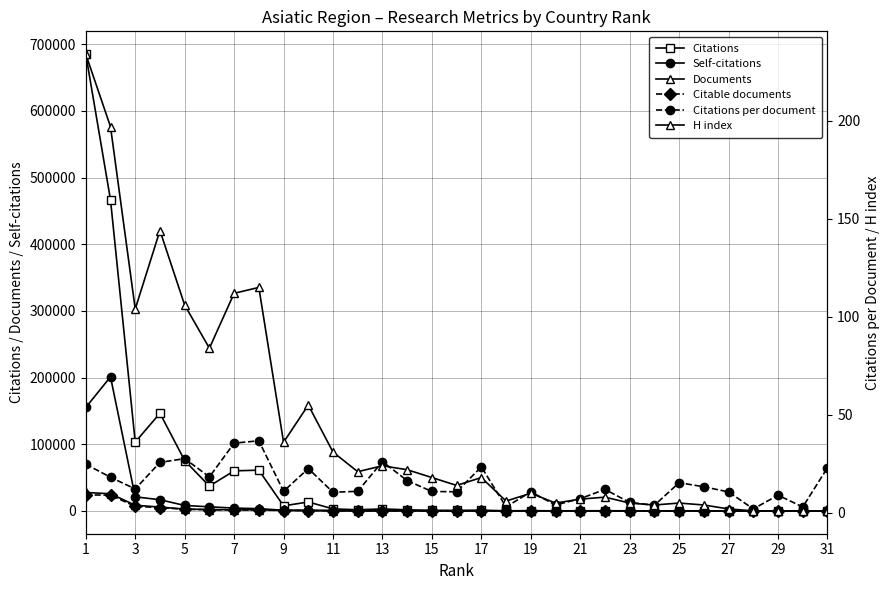

At which category does the chart reach its minimum across all series?

27